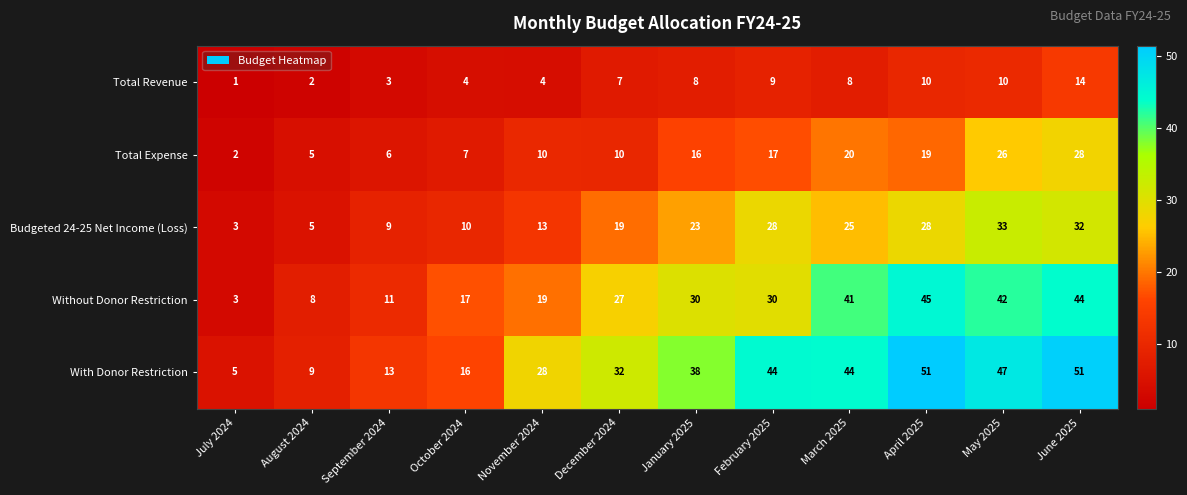

Which series has the widest spread of values?

With Donor Restriction